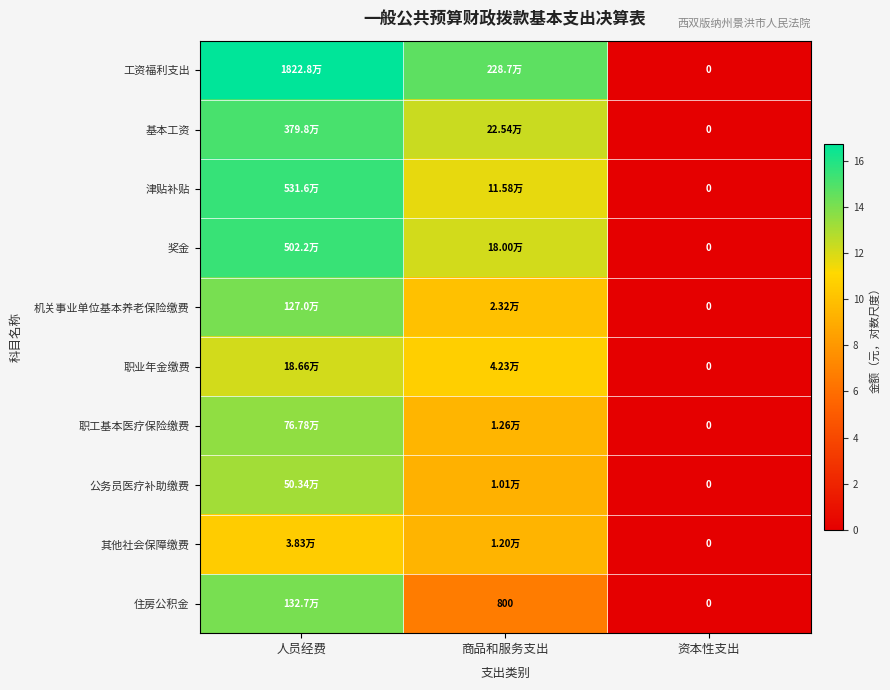

The 奖金 series shows 9.0 at 人员经费. True or false?

False